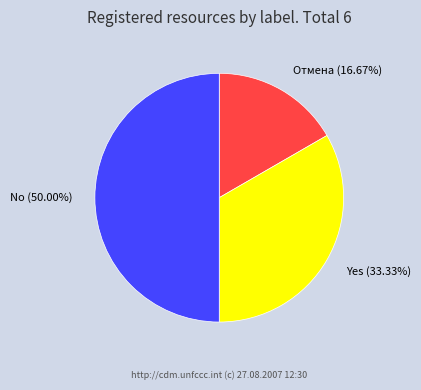

Count the number of slices in the pie.

3